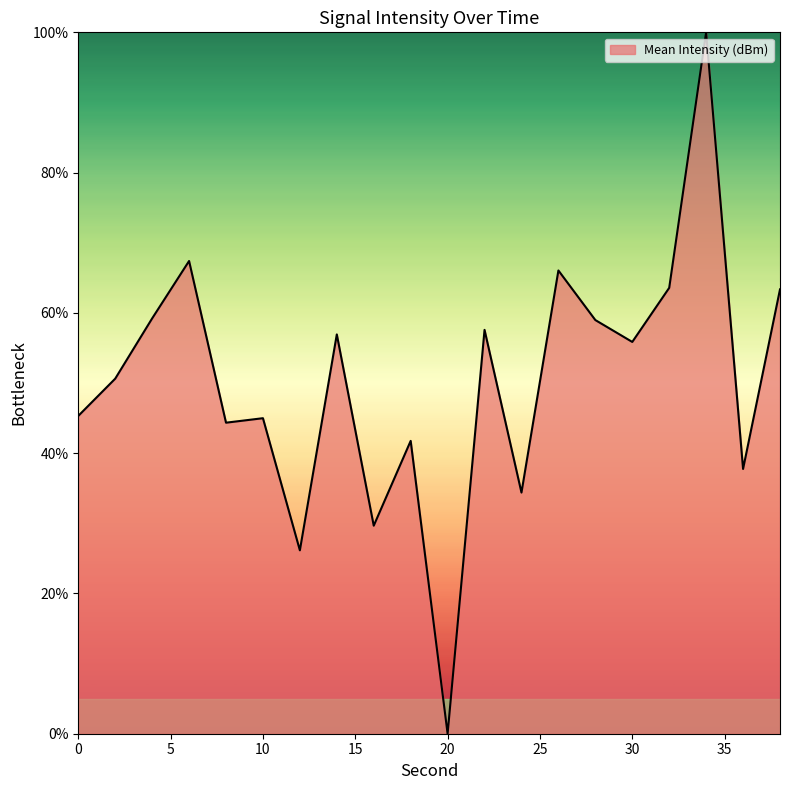

What is the difference between the maximum and minimum values?

100.0